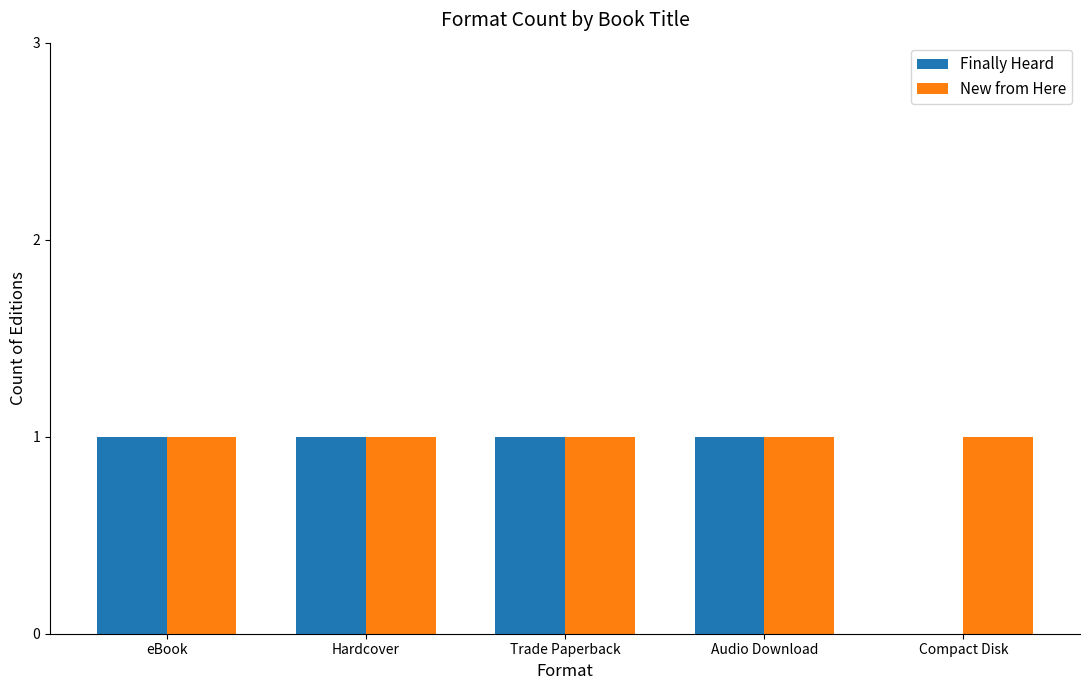

The New from Here series shows 1 at eBook. True or false?

True